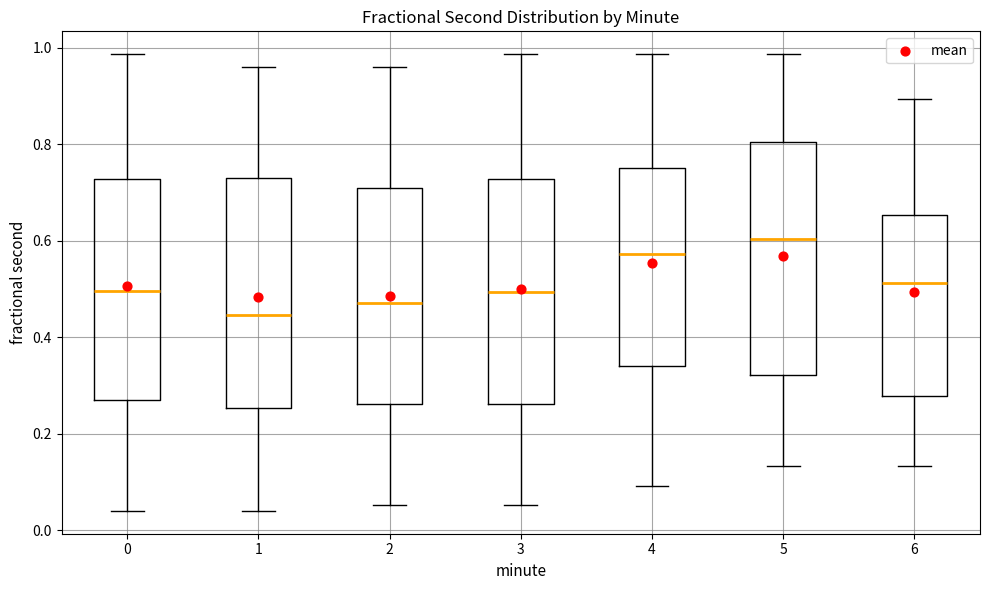

Which box has the highest median line?

5